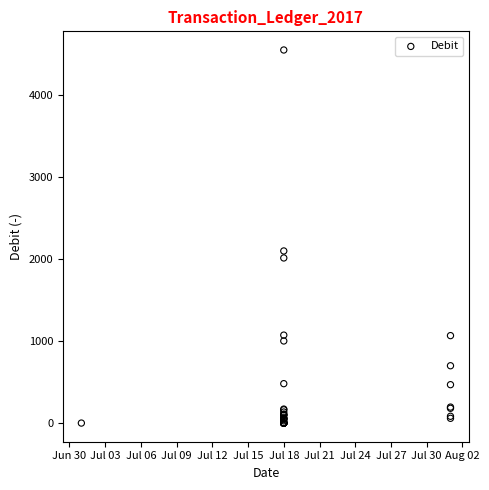

What Y value in the scatter plot is closest to 2271?

2096.2